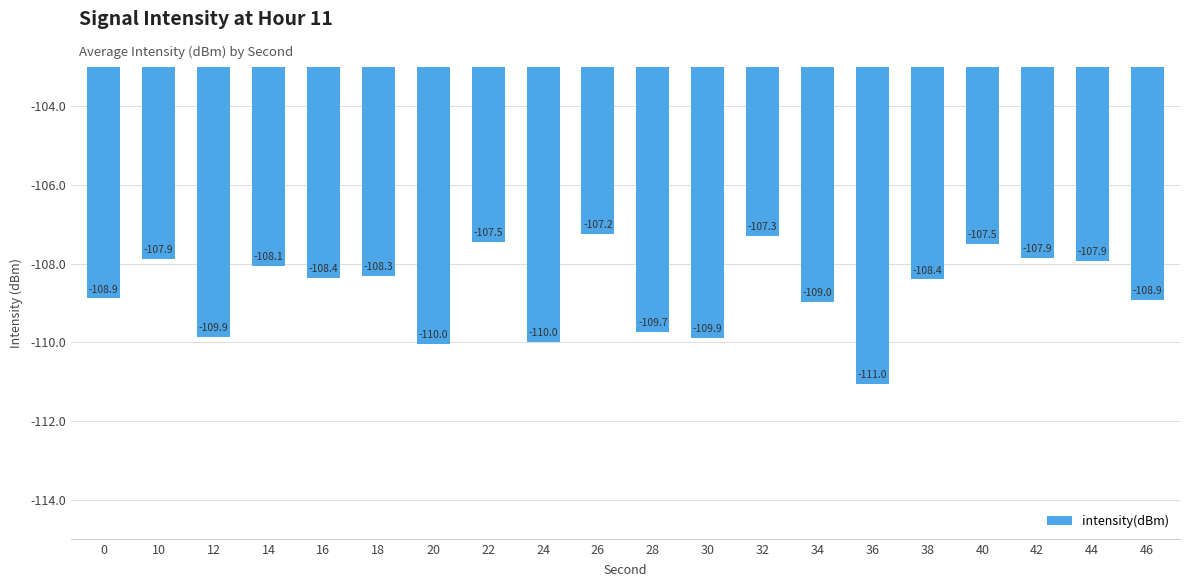

What is the minimum value shown in the chart?

-111.0